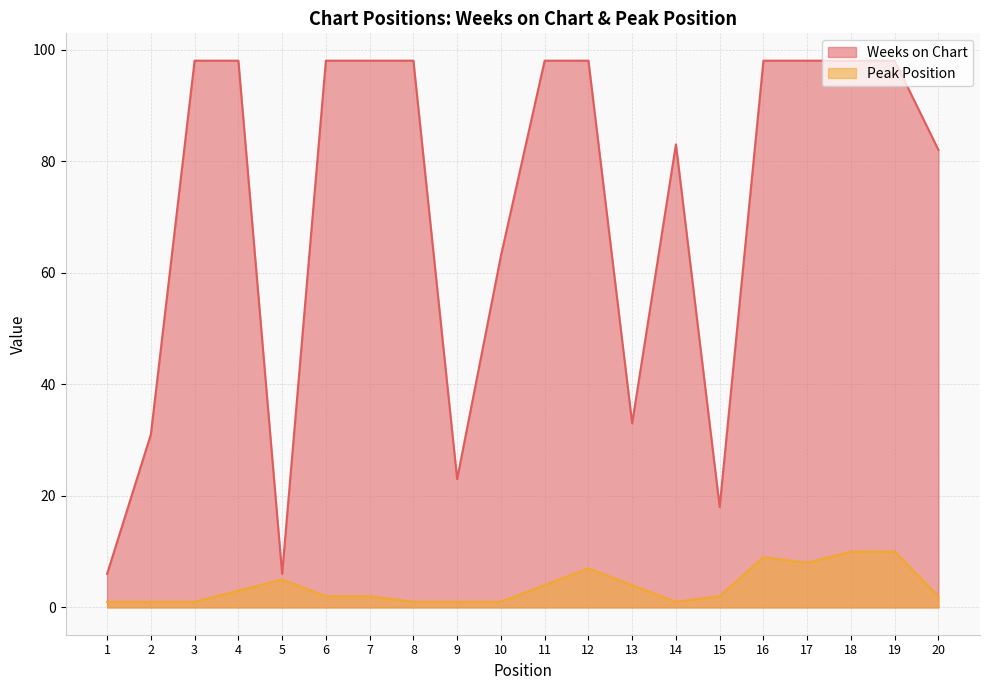

At which category does the chart reach its minimum across all series?

1